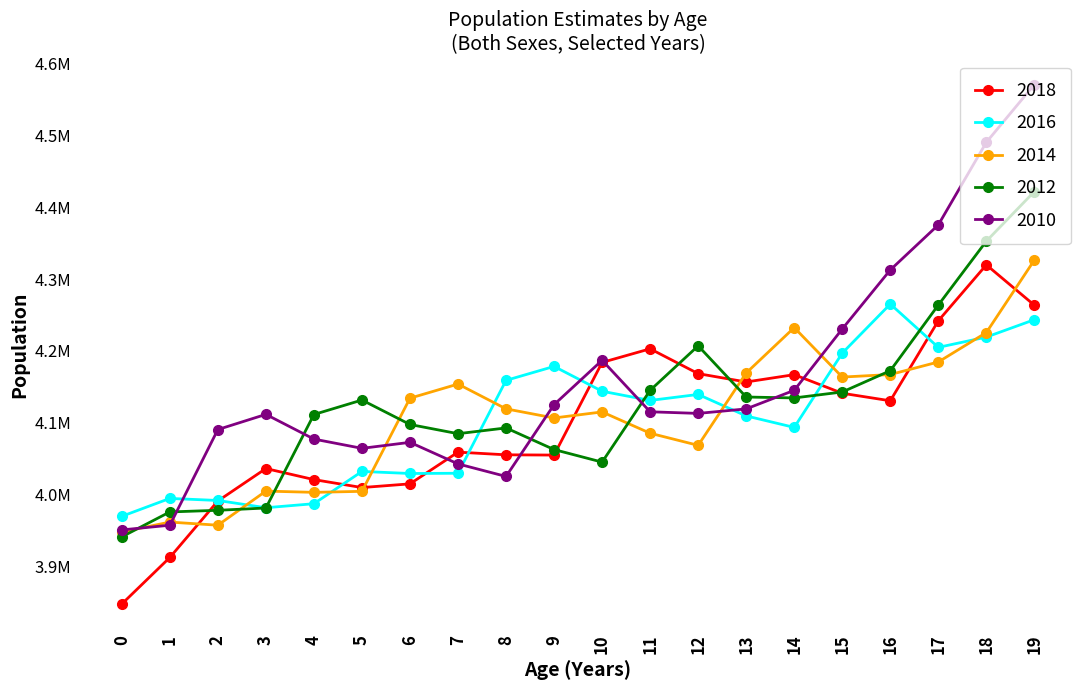

Is it true that 2018 equals 2138099 at 2?

False